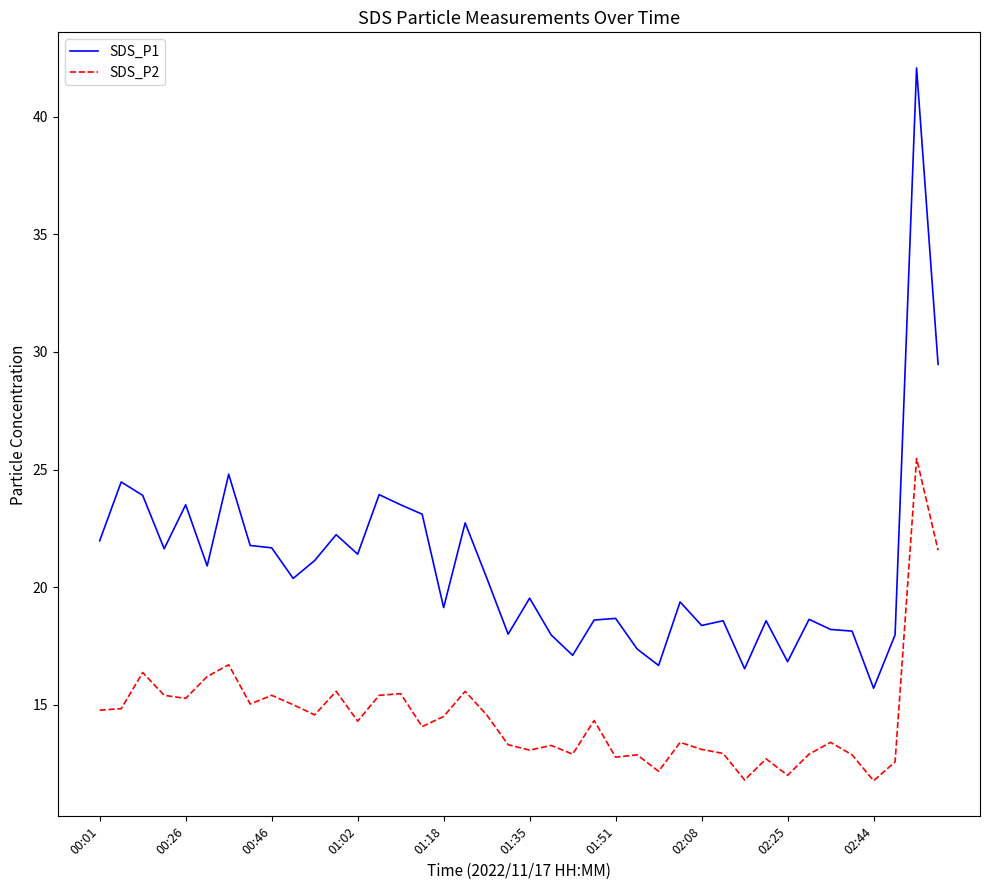

True or false: SDS_P1 and SDS_P2 cross at least once.

False